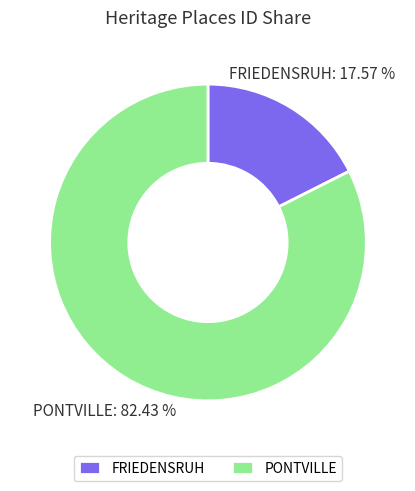

How many slices are in this pie chart?

2